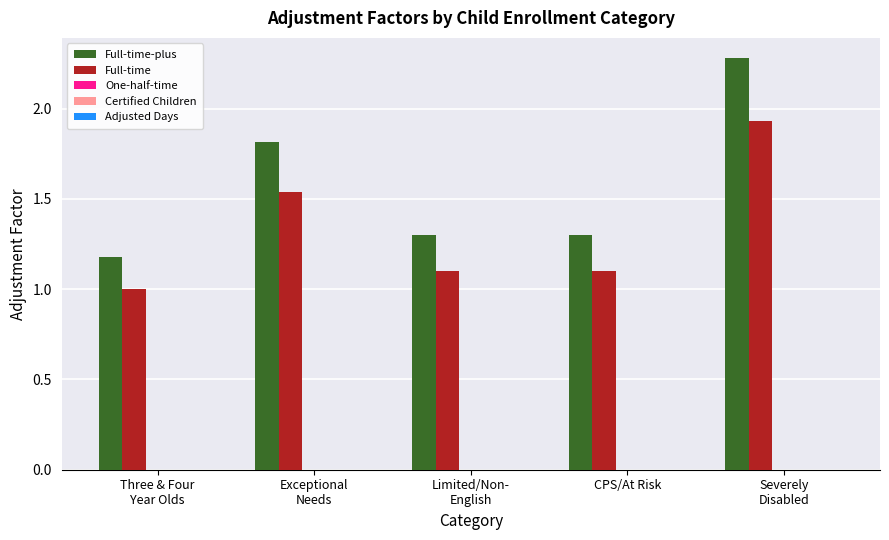

Which series has the largest range (max minus min)?

Full-time-plus